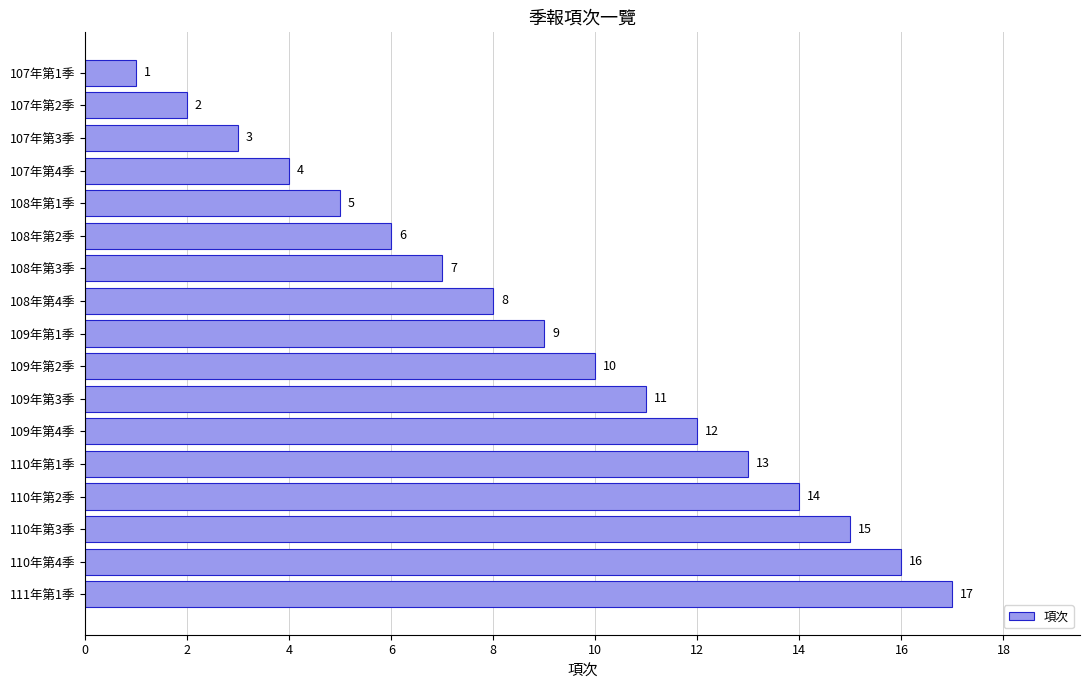

At which label is the value closest to 9?

109年第1季